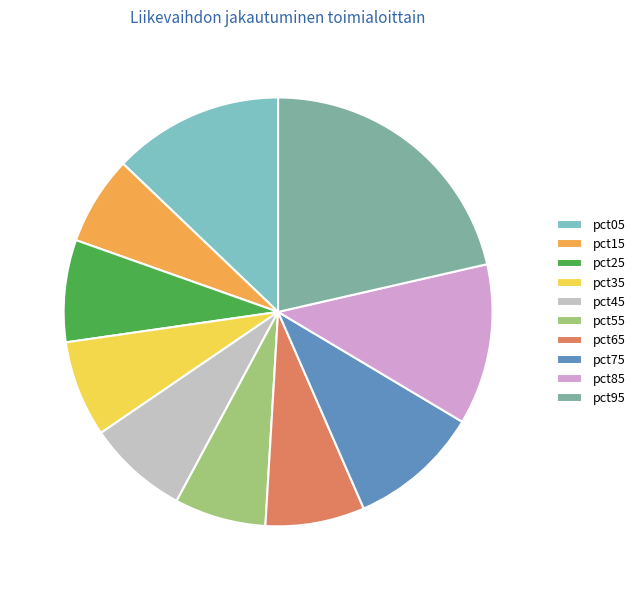

Does pct45 account for over 50% of the chart?

No